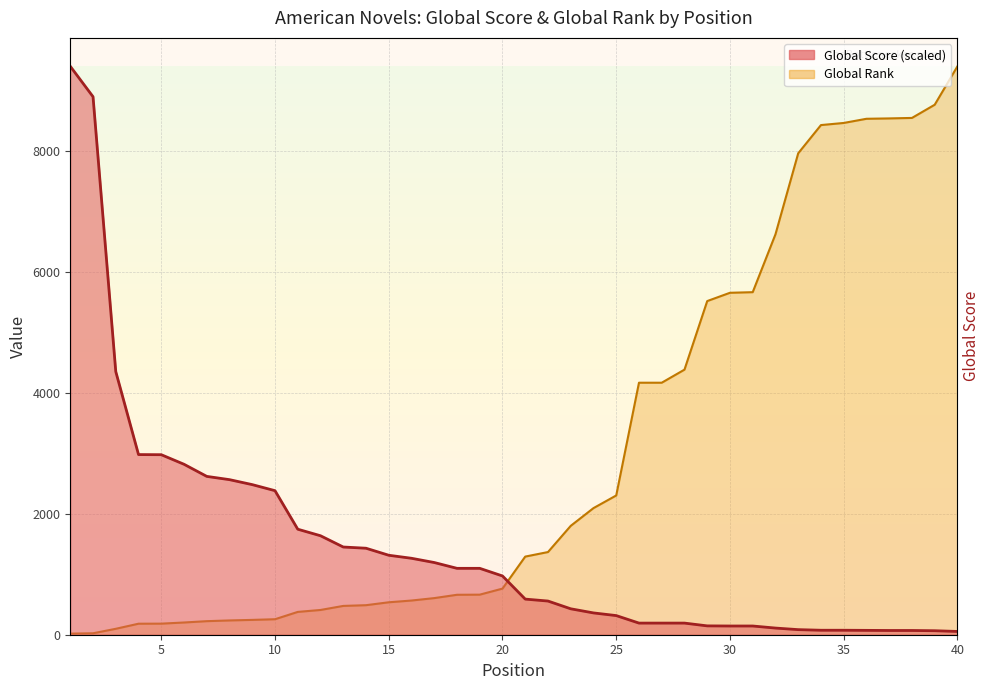

What is the value of the Global Score point at the 11th from the left?

1743.5